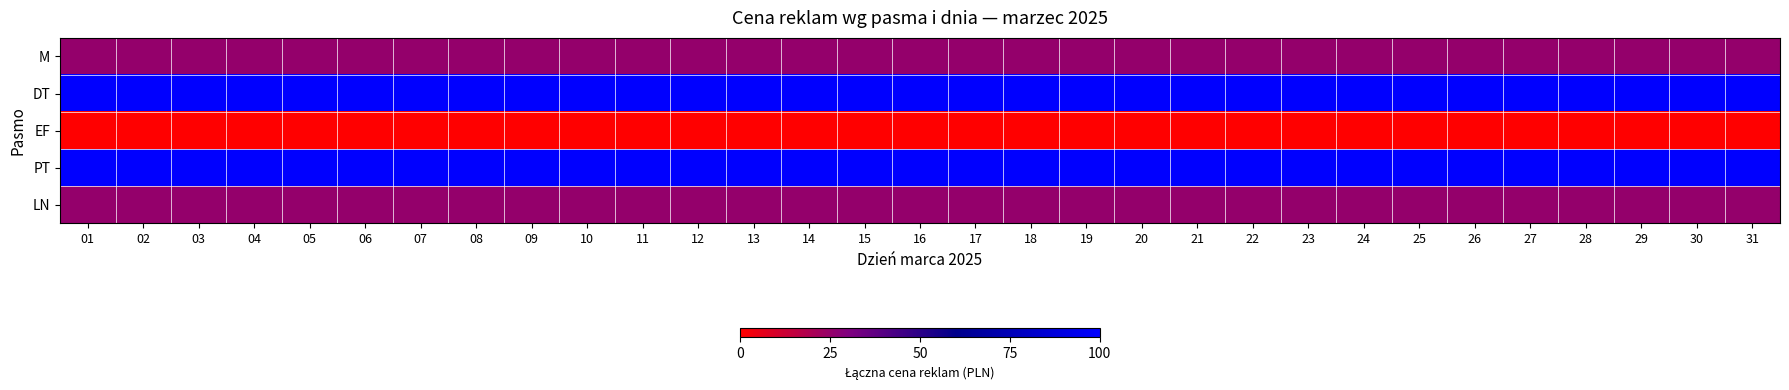

How many data points does each series have?

31